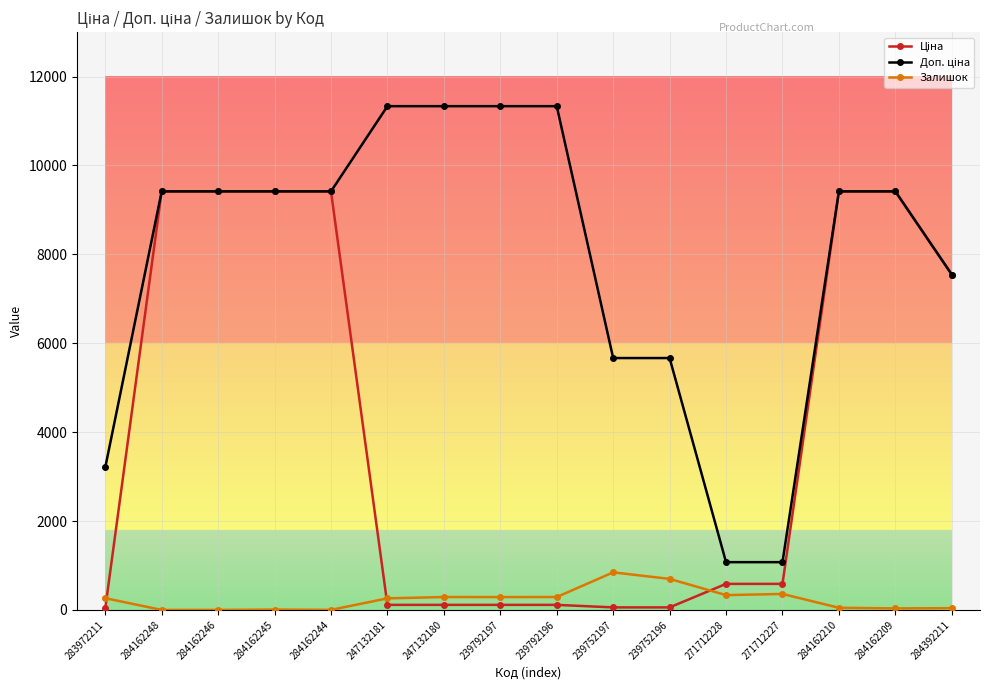

What is the greatest value displayed?

11334.0